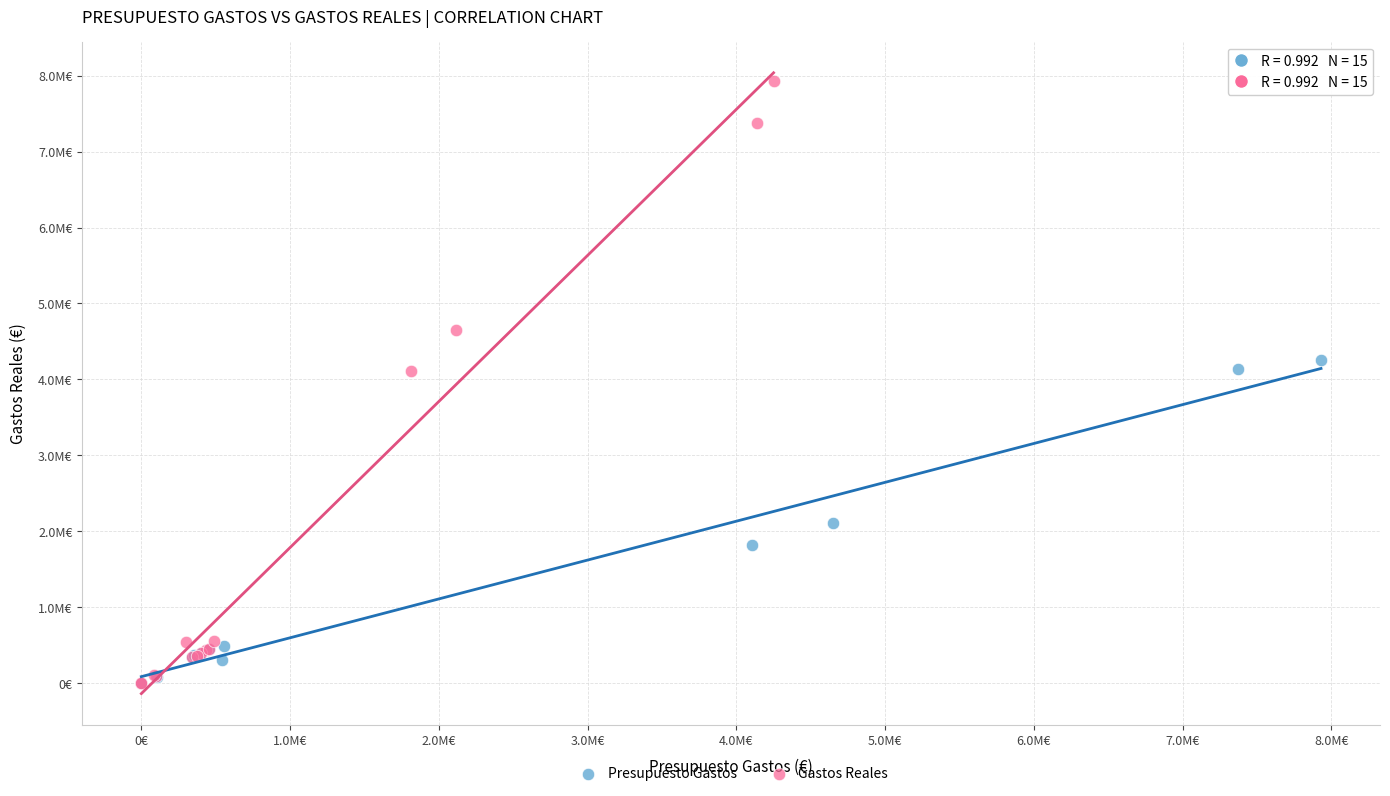

What are all the series names shown in the legend?

Presupuesto Gastos, Gastos Reales